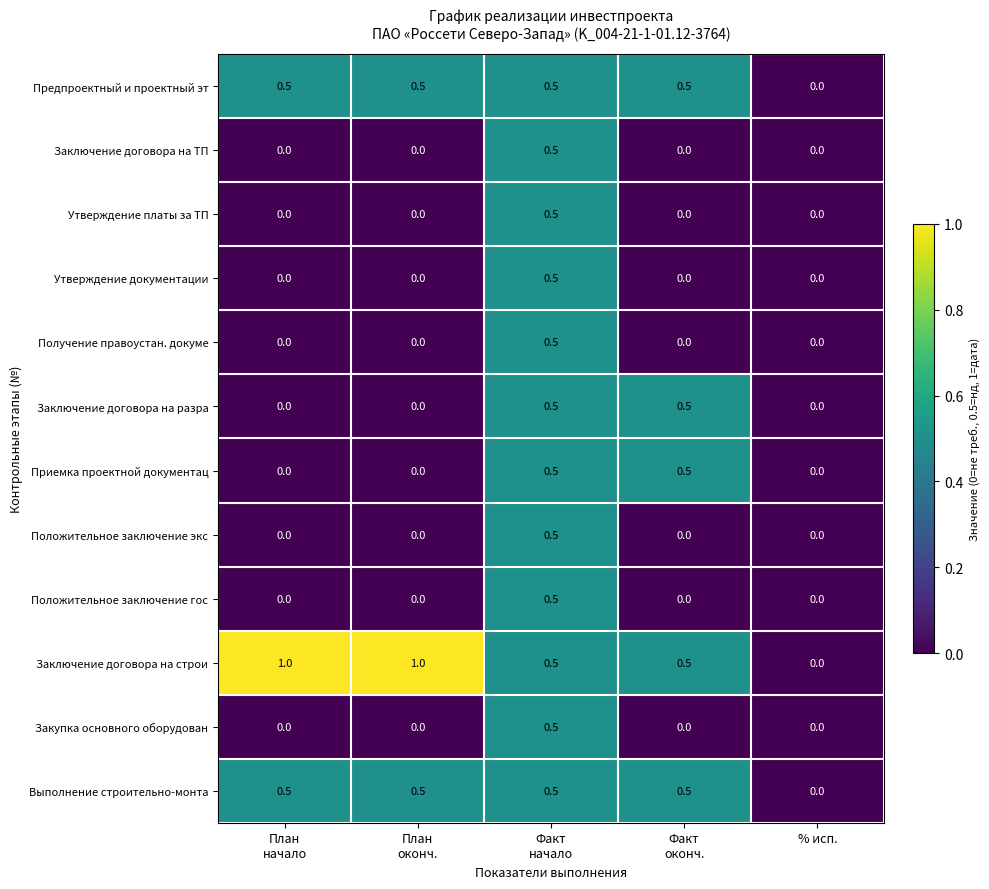

How many distinct data groups are displayed?

12